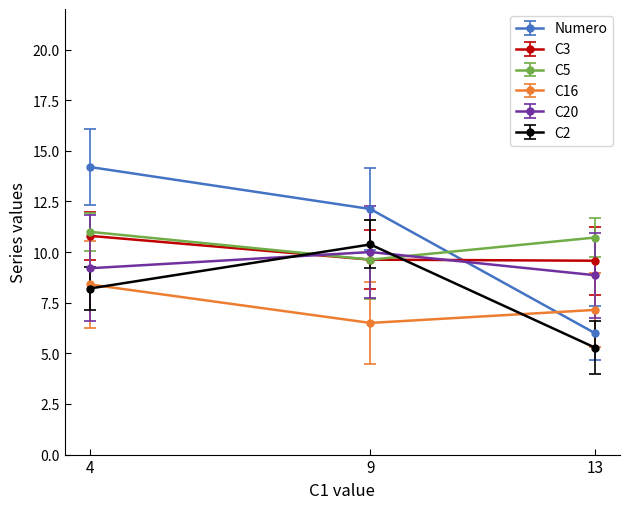

Reading left to right, transcribe all the data shown in this chart.

Numero: 4=14.2	9=12.1	13=6.0
C3: 4=10.8	9=9.6	13=9.6
C5: 4=11.0	9=9.6	13=10.7
C16: 4=8.4	9=6.5	13=7.1
C20: 4=9.2	9=10.0	13=8.9
C2: 4=8.2	9=10.4	13=5.3